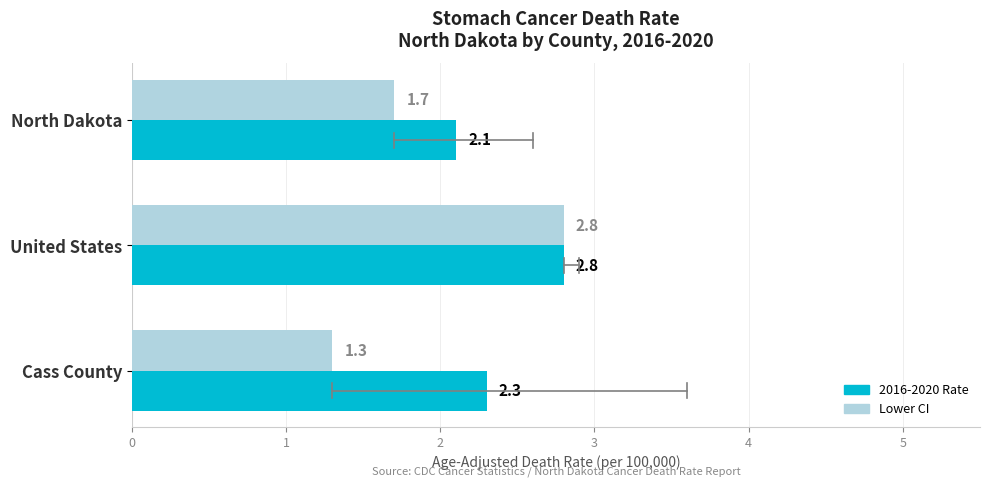

At which category is the sum across all series the highest?

United States